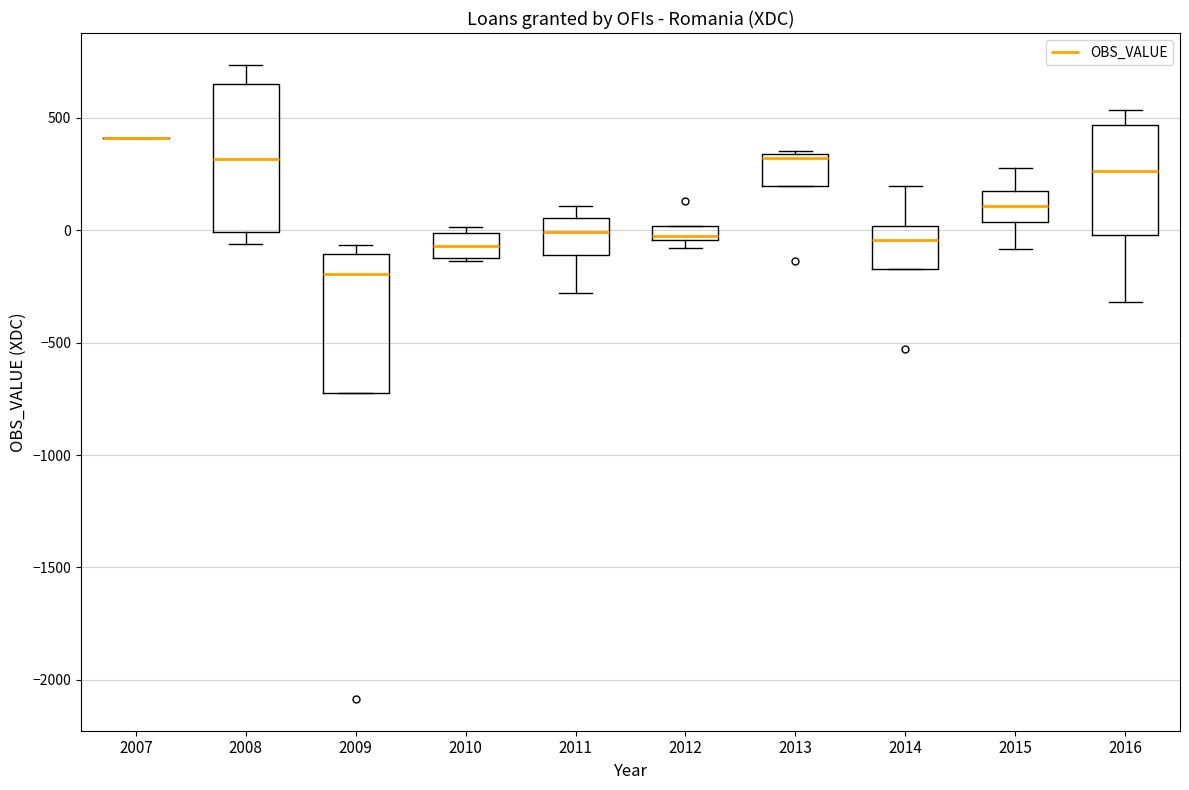

Where is the upper edge of the box at x = 2013 on the y-axis? The values are not printed on the chart, so give them approximately, as read against the axis.

350